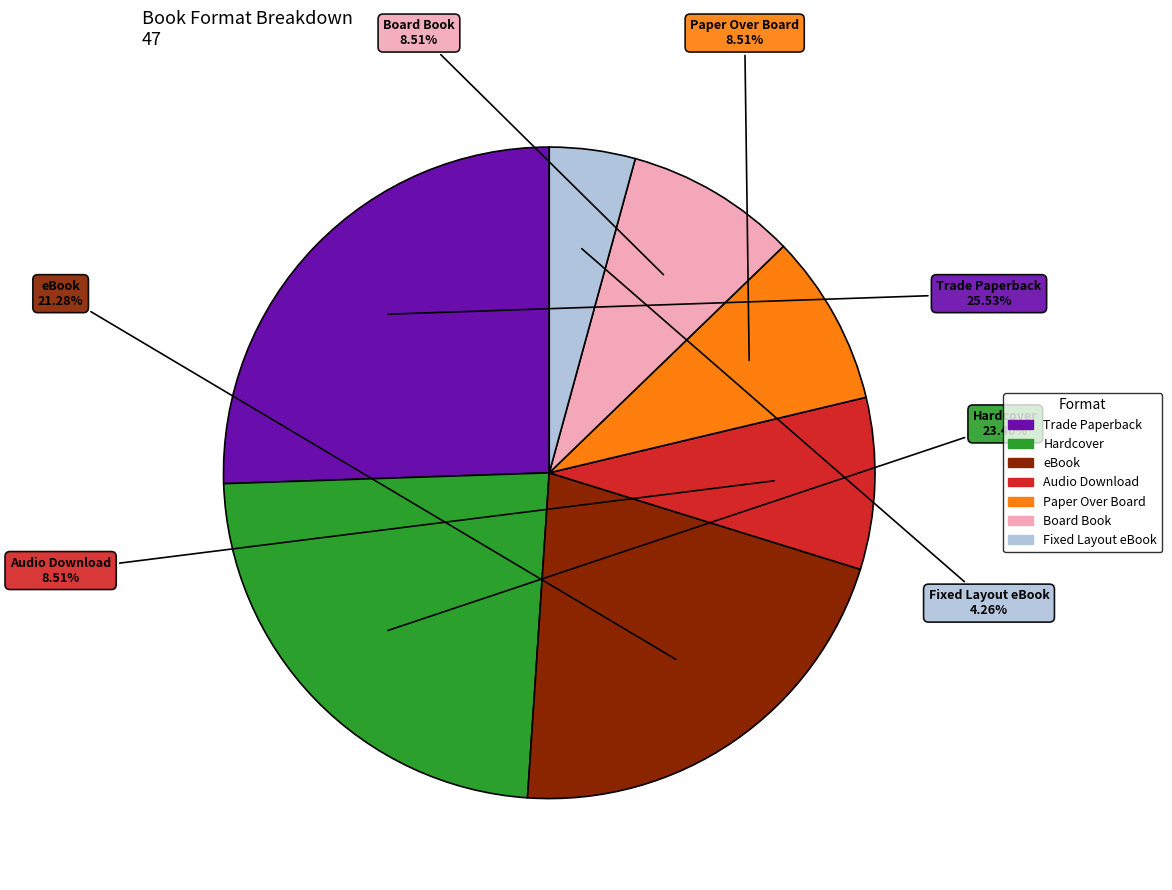

How many segments does this pie chart have?

7